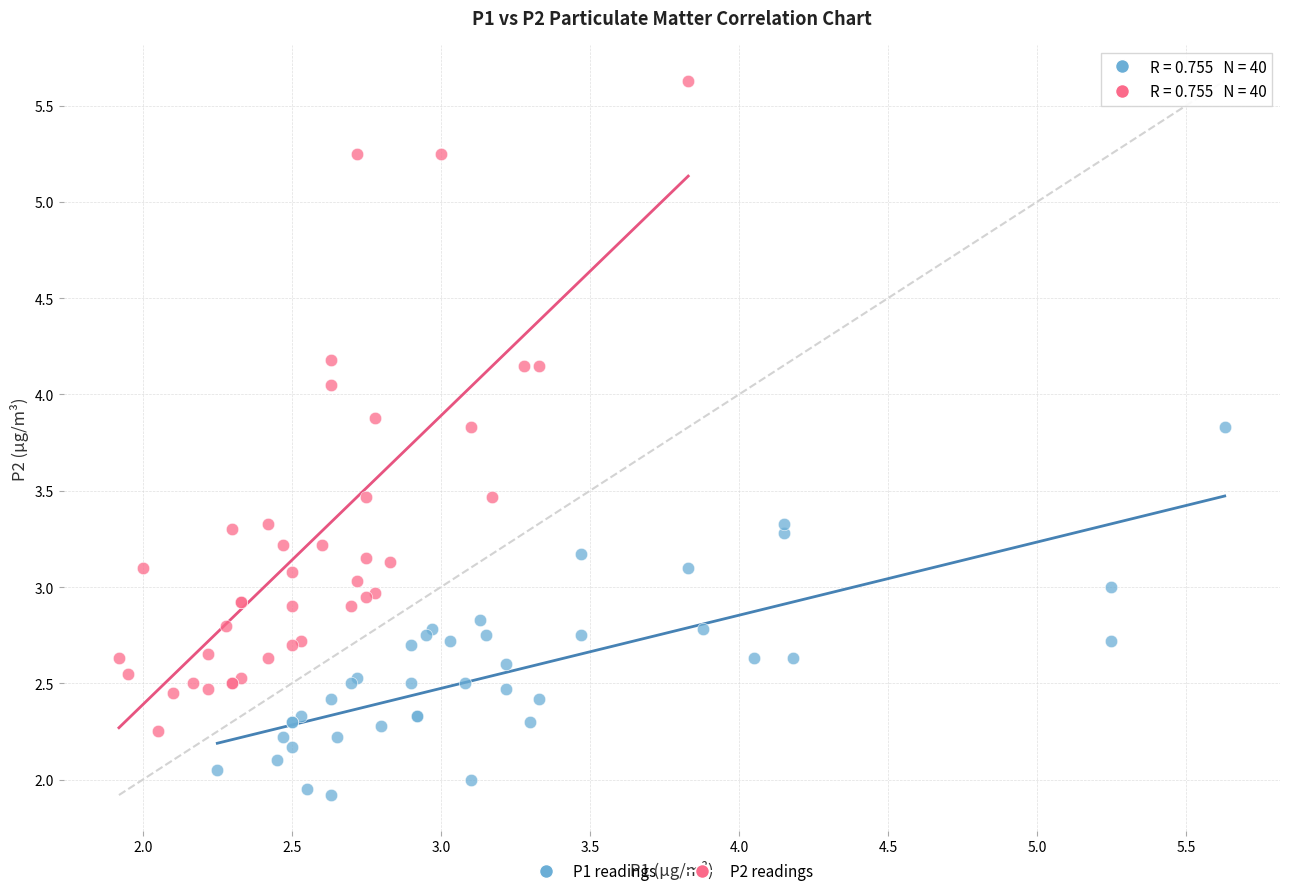

What are all the series names shown in the legend?

P1 readings, P2 readings